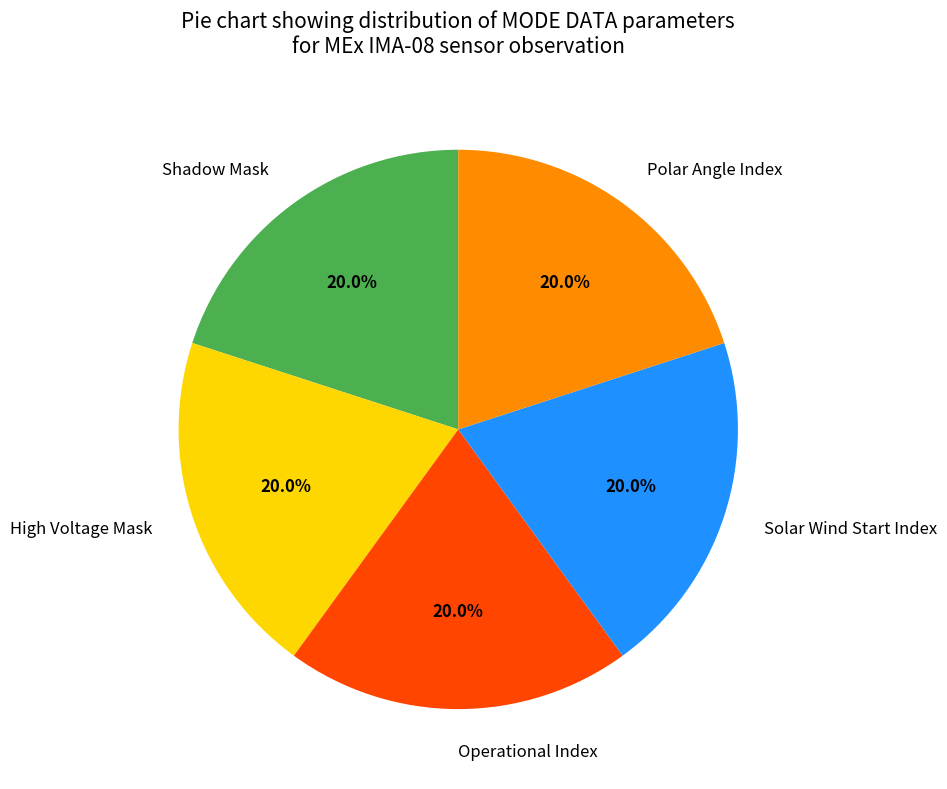

Approximately how many times larger is the value at Operational Index compared to Polar Angle Index?

1.0